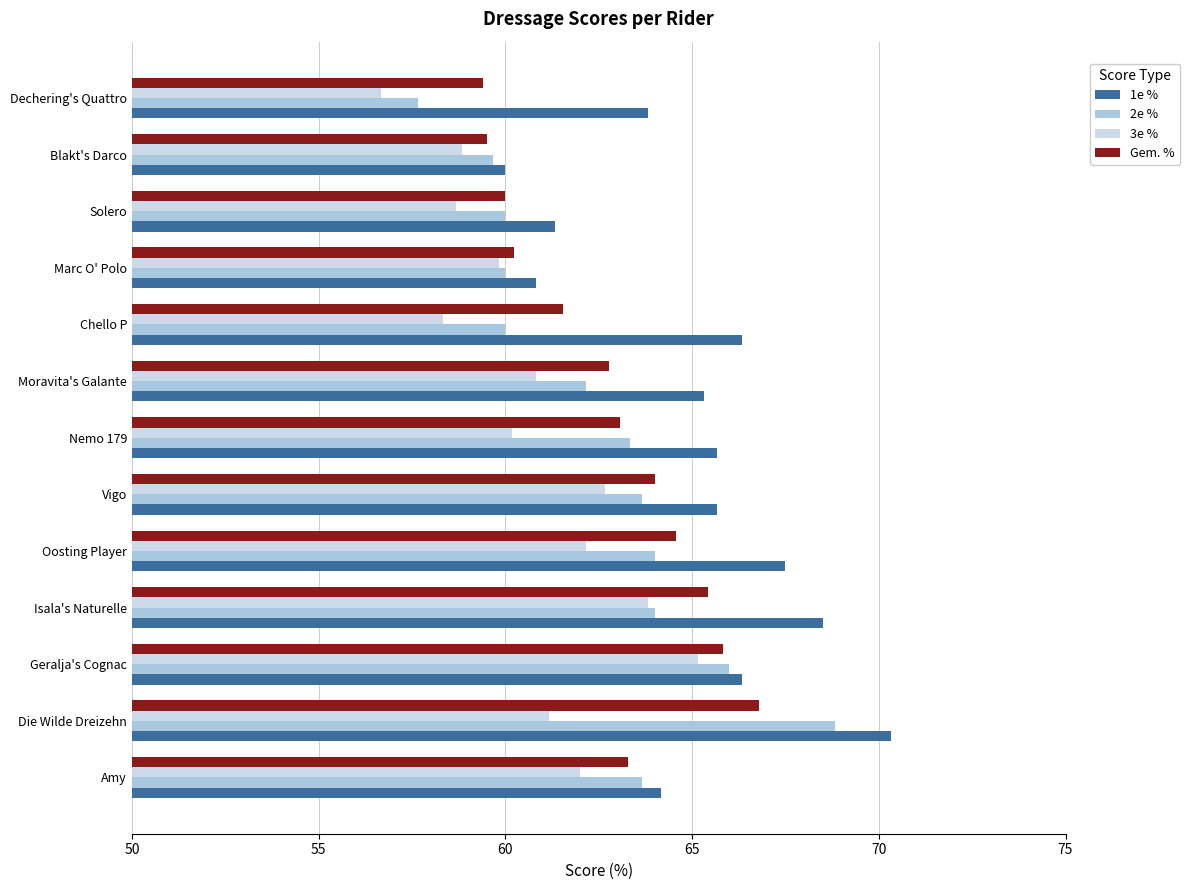

What is the average value of the 3e % series?

60.8